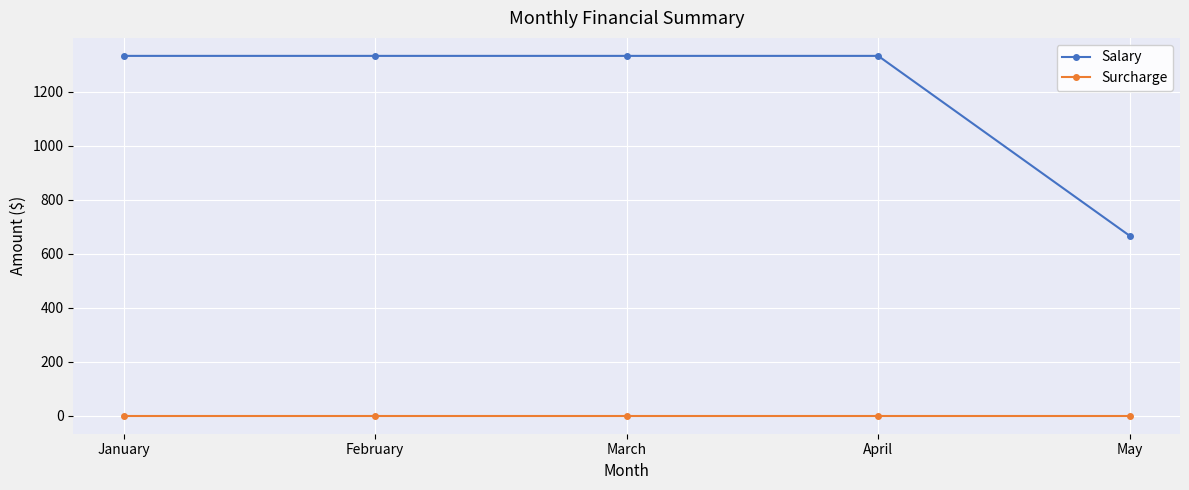

Reading left to right, extract all data points from this chart.

Salary: 1333.3	1333.3	1333.3	1333.3	666.7
Surcharge: 0.0	0.0	0.0	0.0	0.0